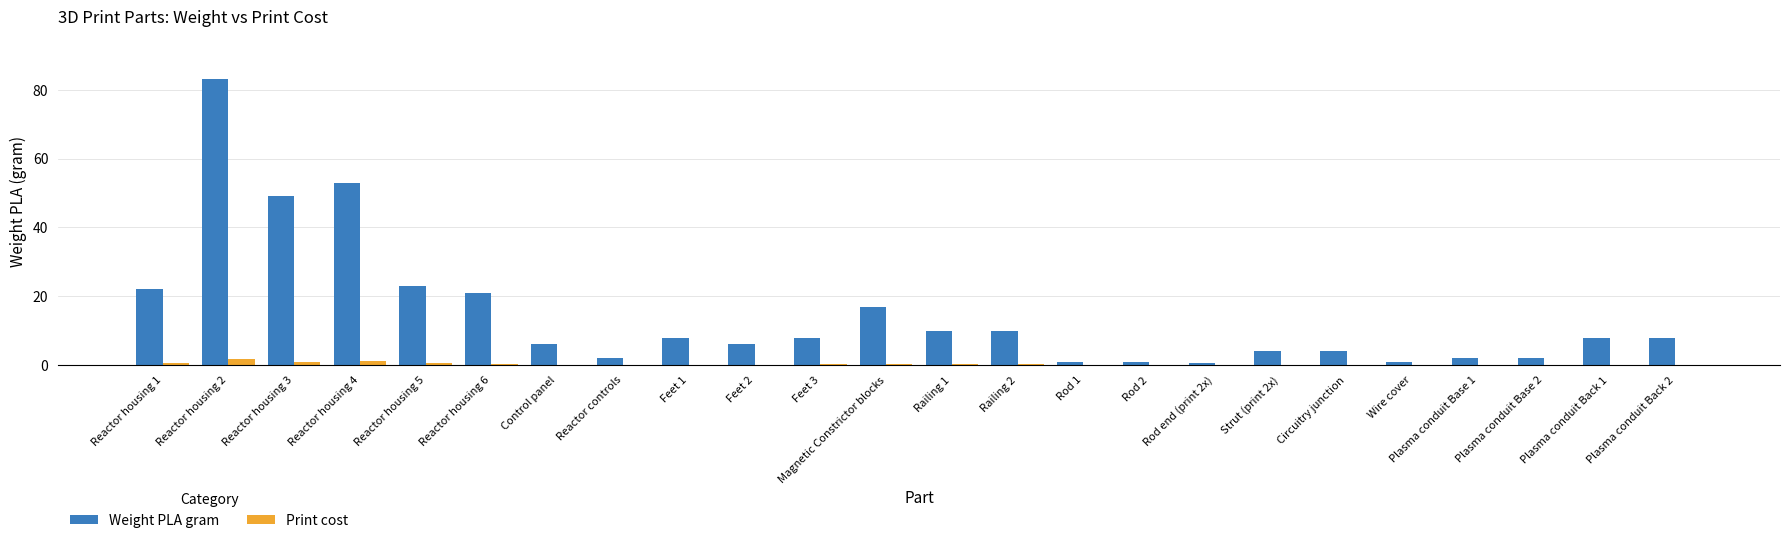

What is the maximum value shown in the chart?

83.0